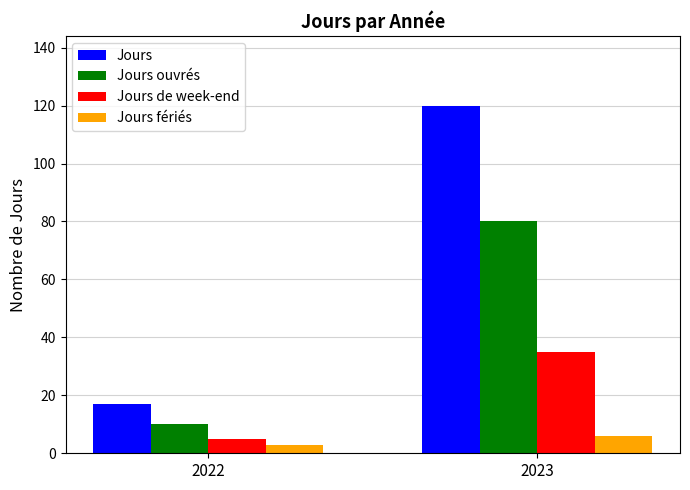

Reading left to right, transcribe all the data shown in this chart.

Jours: 17	120
Jours ouvrés: 10	80
Jours de week-end: 5	35
Jours fériés: 3	6